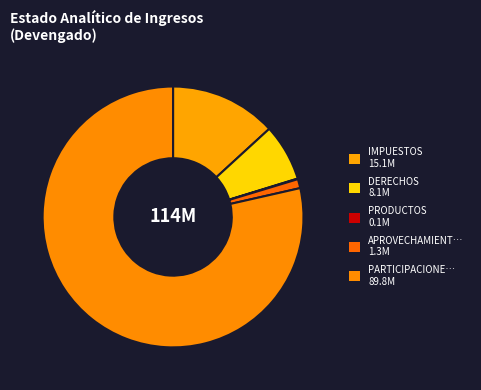

Which slice is the largest?

PARTICIPACIONES Y APORTACIONES